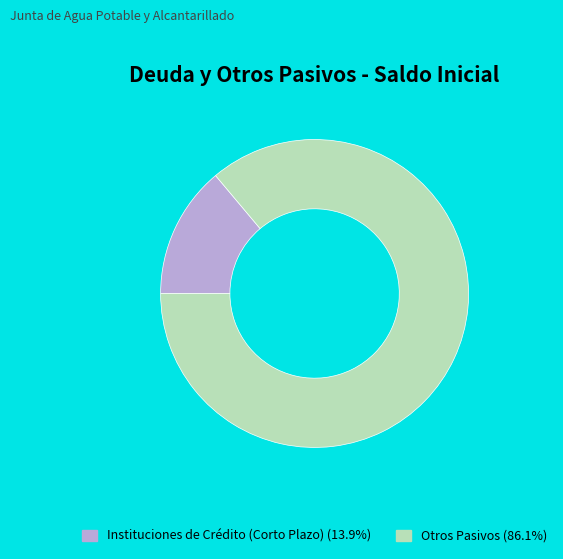

Which category has the smallest portion of the pie?

Instituciones de Crédito (Corto Plazo)